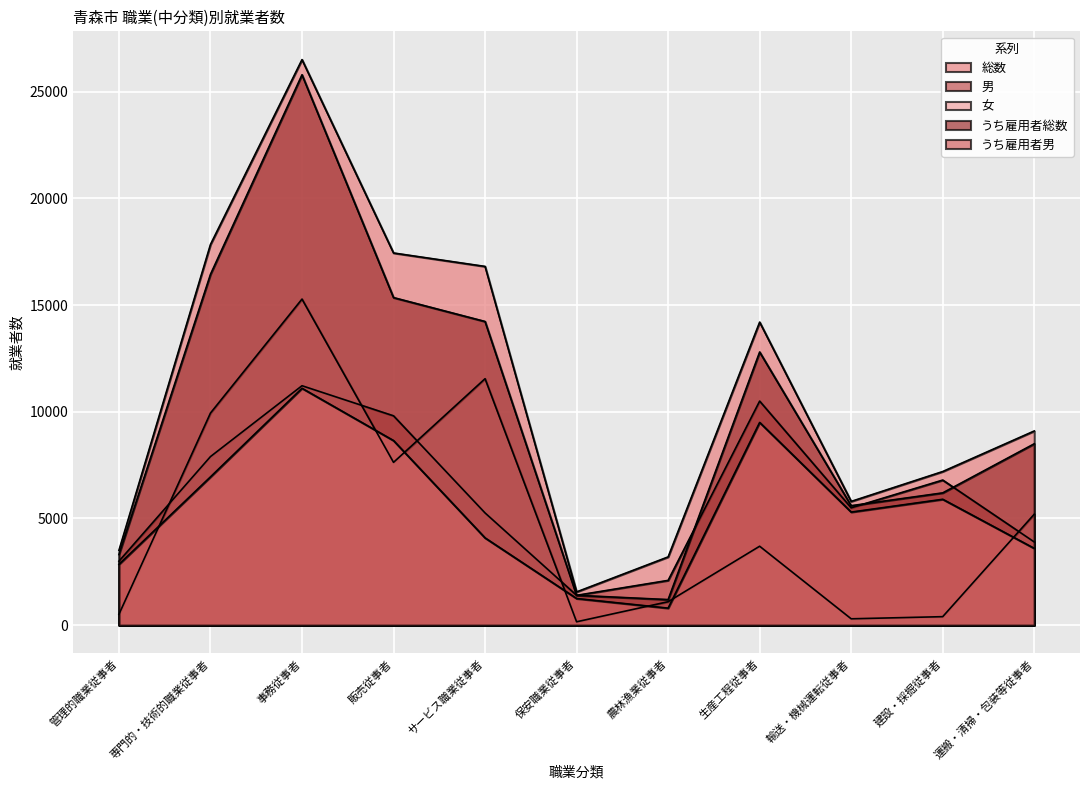

List the labels in order of 女 value, smallest first.

保安職業従事者, 輸送・機械運転従事者, 建設・採掘従事者, 管理的職業従事者, 農林漁業従事者, 生産工程従事者, 運搬・清掃・包装等従事者, 販売従事者, 専門的・技術的職業従事者, サービス職業従事者, 事務従事者